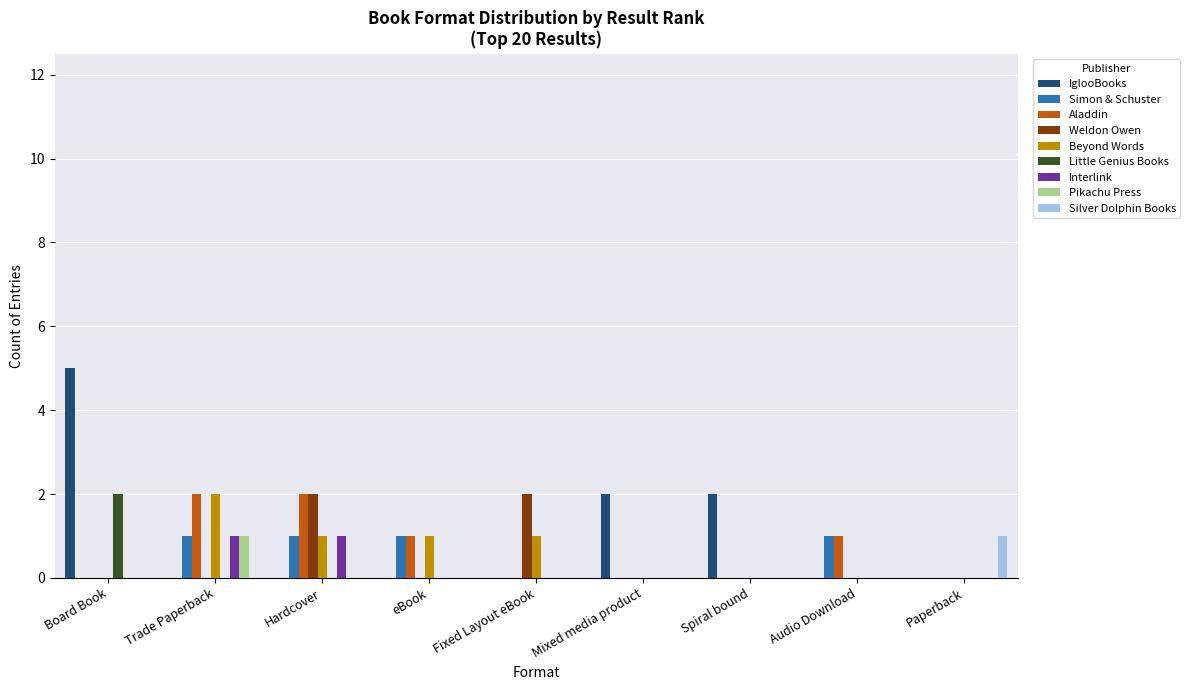

Does the chart contain stacked bars?

No